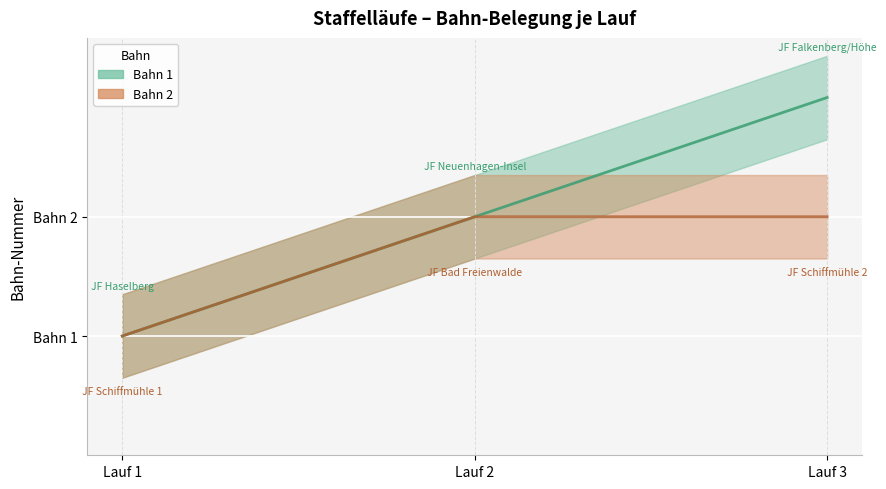

List the labels in order of Bahn 2 value, largest first.

Lauf 2, Lauf 3, Lauf 1